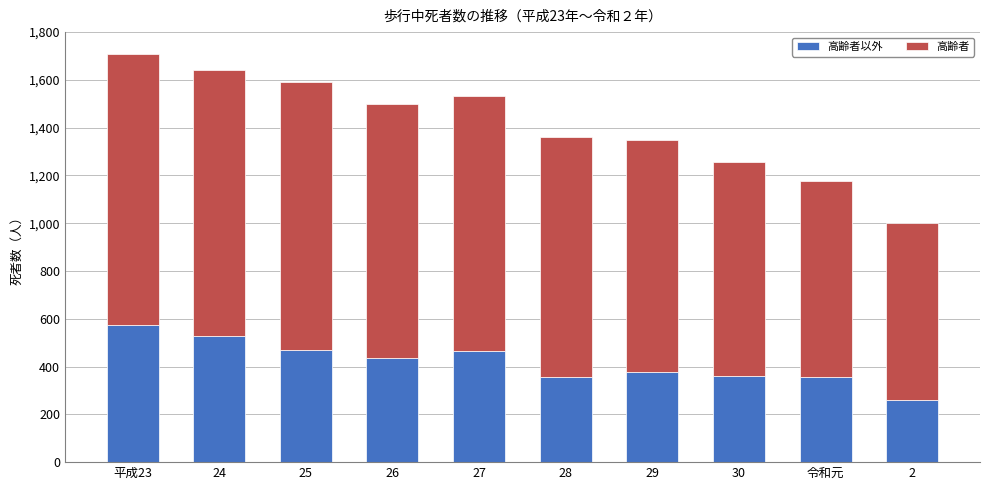

Are the bars horizontal?

No